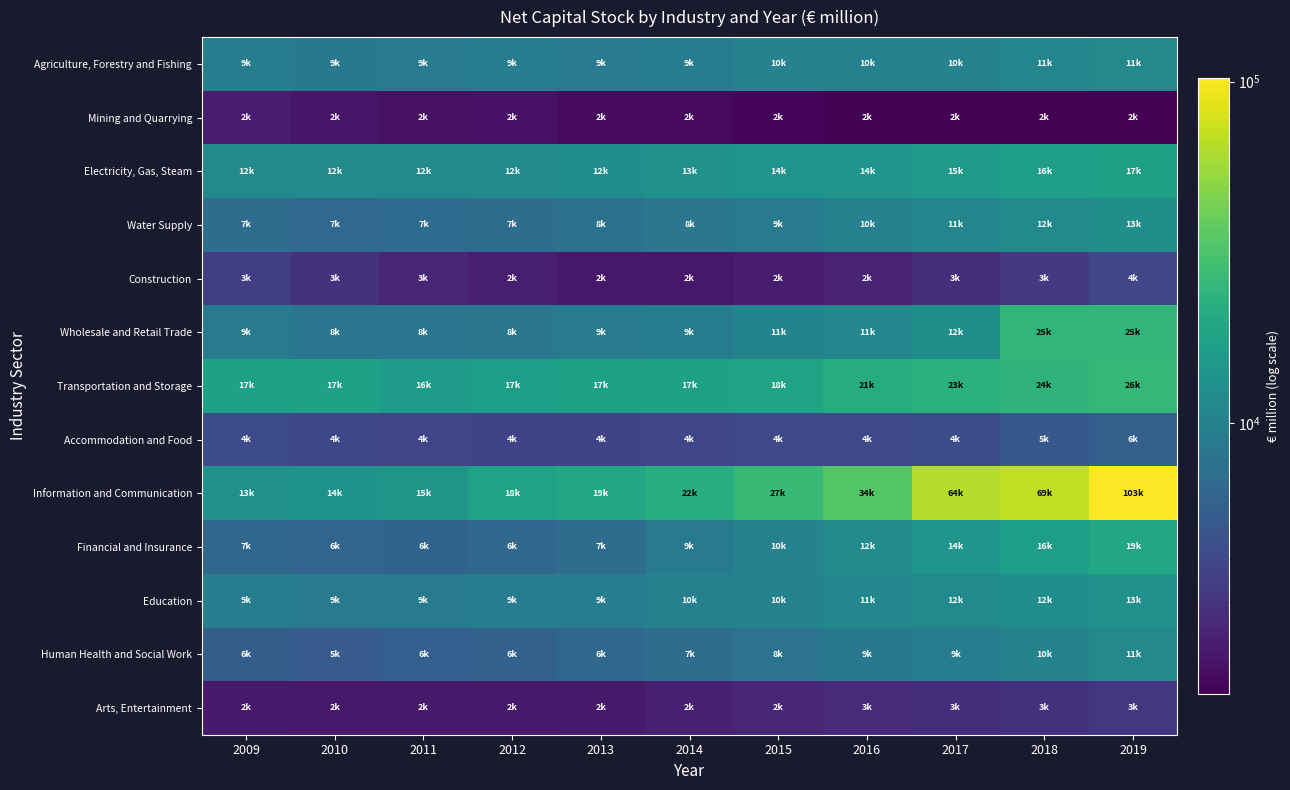

Between 2012 and 2018, which series saw the biggest shift?

Information and Communication